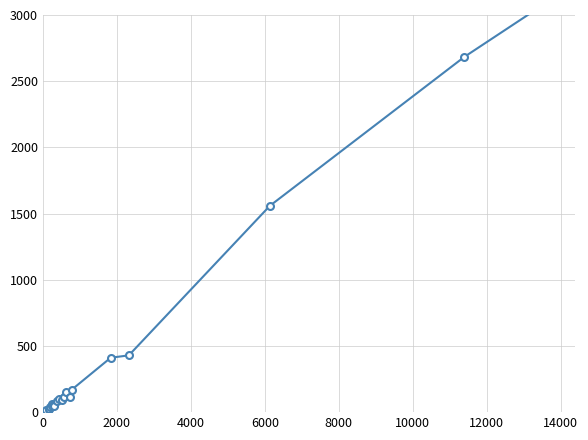

How many distinct data groups are displayed?

1